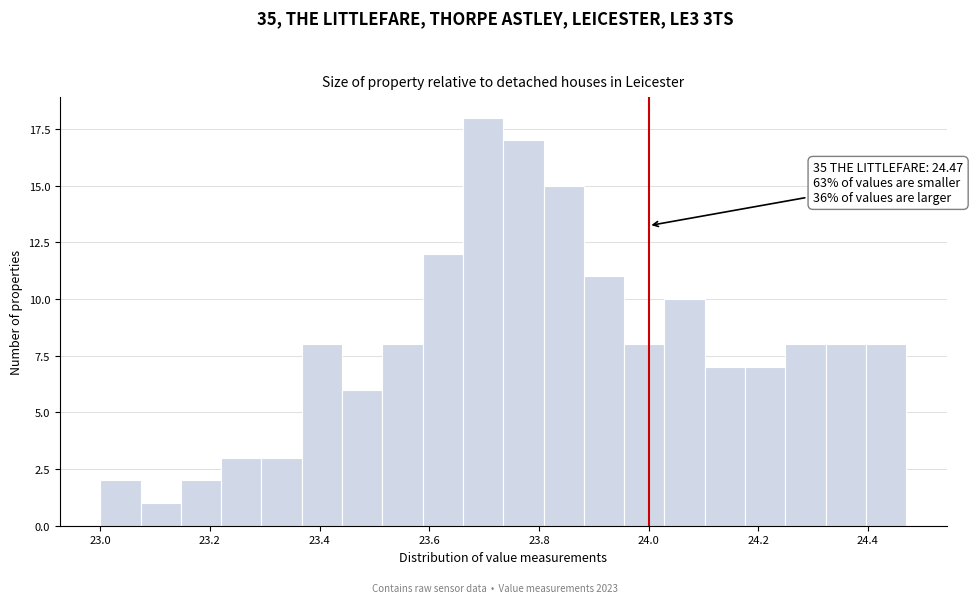

Around what value on the x-axis is the tallest bar? Give the approximate position of its centre, as read against the axis.

23.70